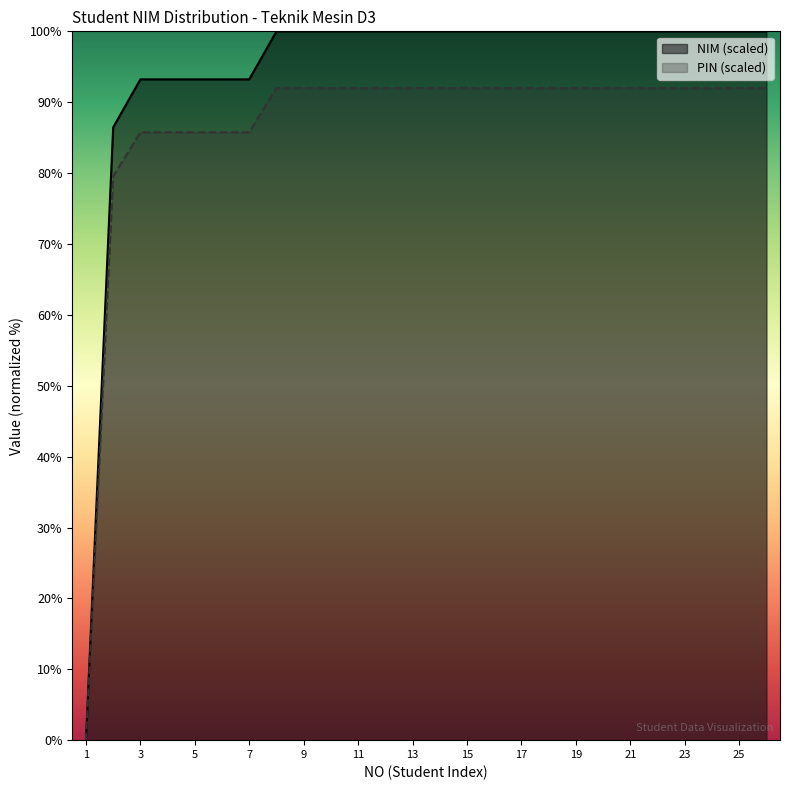

How many data points does each series have?

26